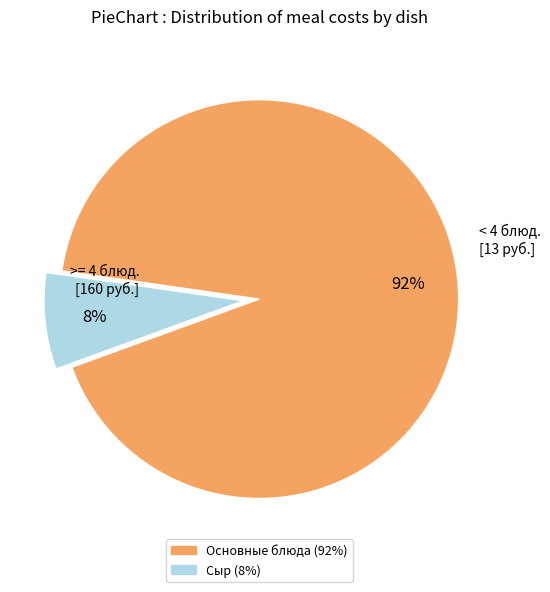

How many slices are in this pie chart?

2